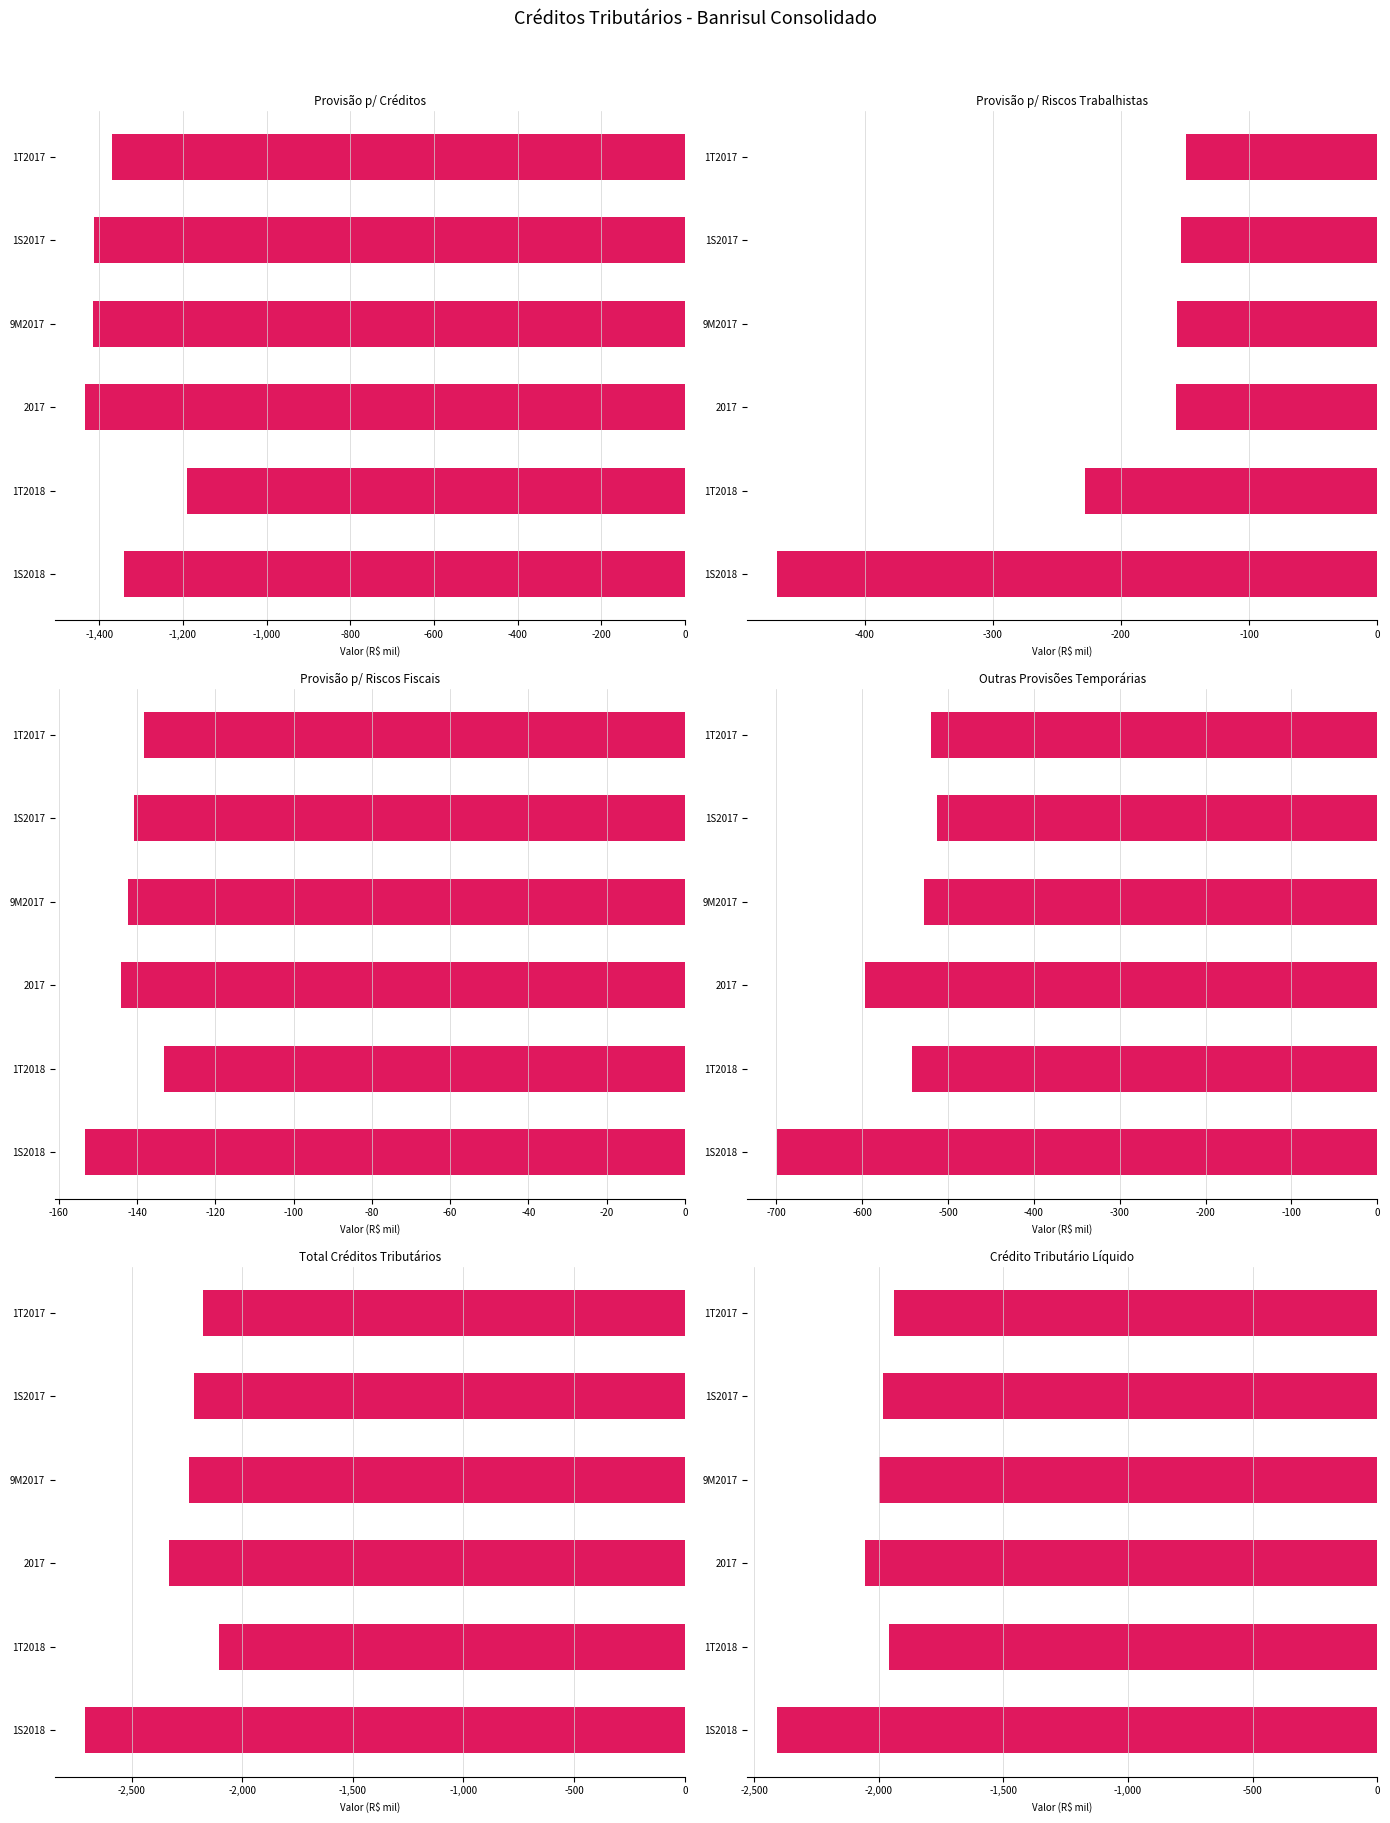

List the series in order of their peak value, highest first.

Provisão p/ Riscos Fiscais, Provisão p/ Riscos Trabalhistas, Outras Provisões Temporárias, Provisão p/ Créditos, Crédito Tributário Líquido, Total Créditos Tributários